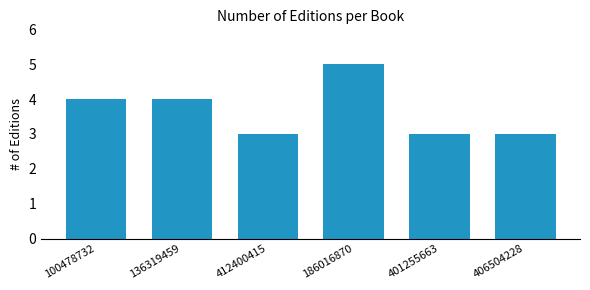

Reading left to right, what are all the values shown in this chart?

4	4	3	5	3	3